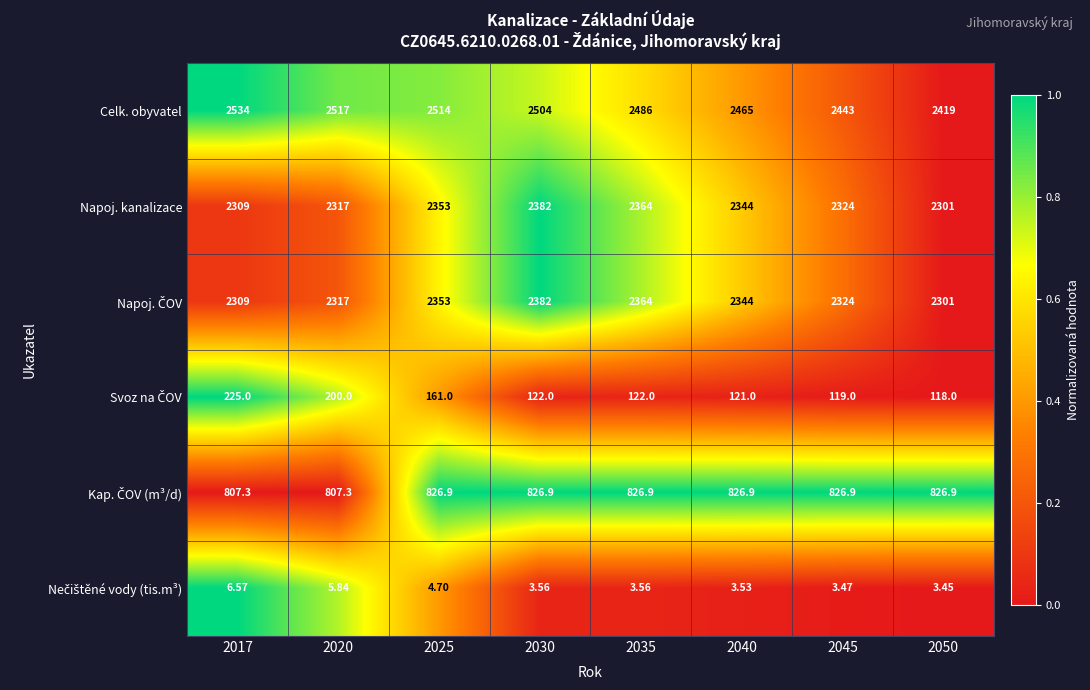

Which series has the largest total across all categories?

Celk. obyvatel